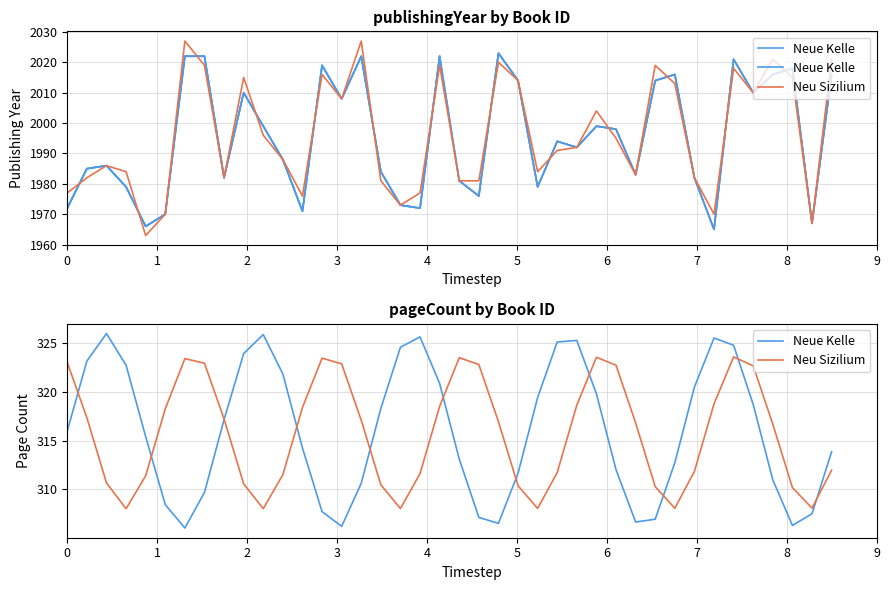

True or false: Neue Kelle and Neu Sizilium cross at least once.

True